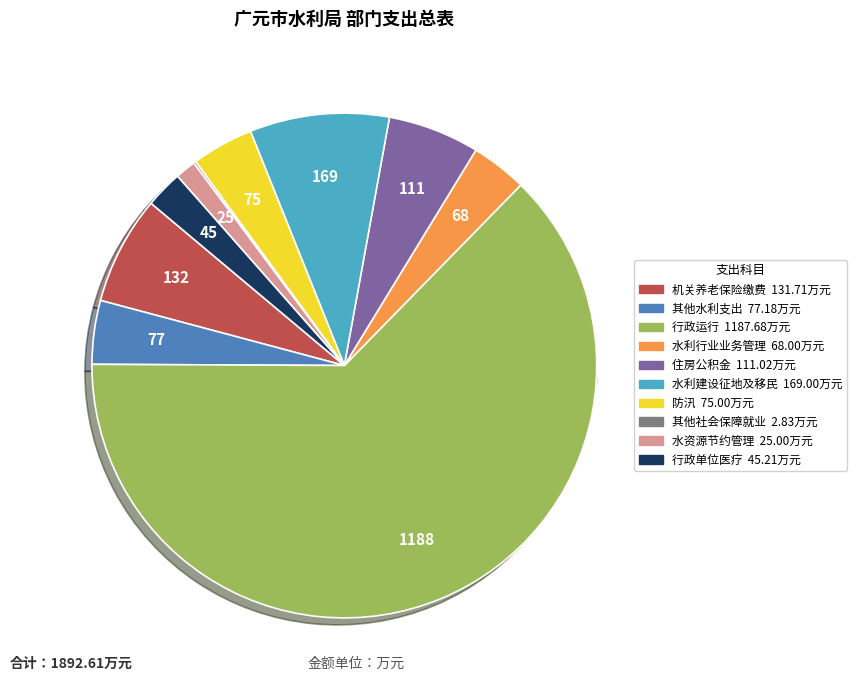

Is there a majority slice in this chart?

Yes